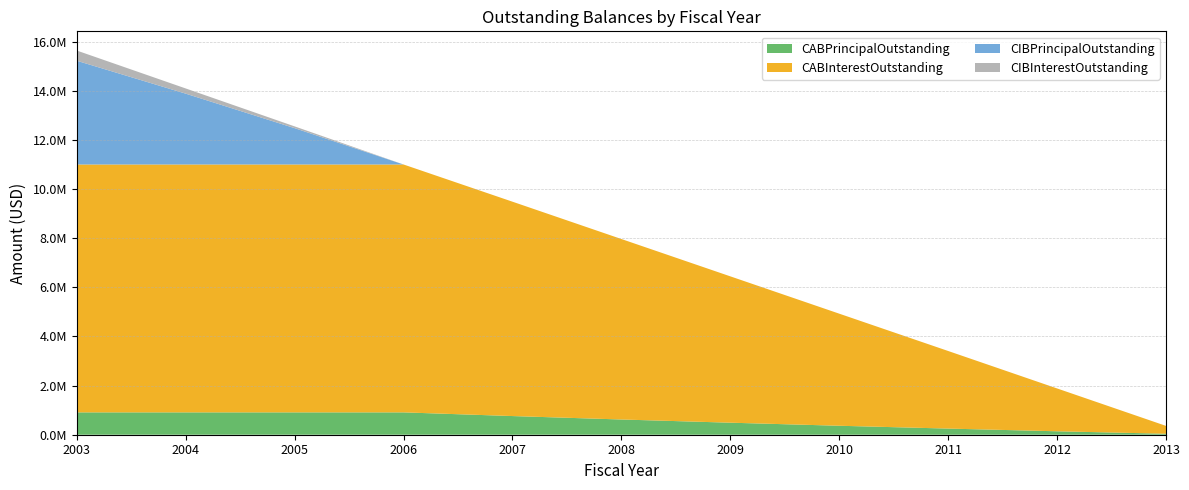

Reading left to right, transcribe all the data shown in this chart.

CABPrincipalOutstanding: 2003=910000.0	2004=910000.0	2005=910000.0	2006=910000.0	2007=760000.0	2008=620000.0	2009=490000.0	2010=365000.0	2011=250000.0	2012=140000.0	2013=40000.0
CABInterestOutstanding: 2003=10095000.0	2004=10095000.0	2005=10095000.0	2006=10095000.0	2007=8730000.0	2008=7350000.0	2009=5960000.0	2010=4565000.0	2011=3160000.0	2012=1745000.0	2013=320000.0
CIBPrincipalOutstanding: 2003=4225000.0	2004=2885000.0	2005=1480000.0	2006=0.0	2007=0.0	2008=0.0	2009=0.0	2010=0.0	2011=0.0	2012=0.0	2013=0.0
CIBInterestOutstanding: 2003=415275.0	2004=211702.5	2005=71780.0	2006=0.0	2007=0.0	2008=0.0	2009=0.0	2010=0.0	2011=0.0	2012=0.0	2013=0.0